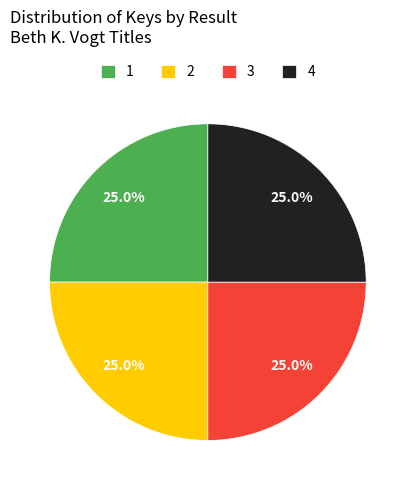

Is there a majority slice in this chart?

No